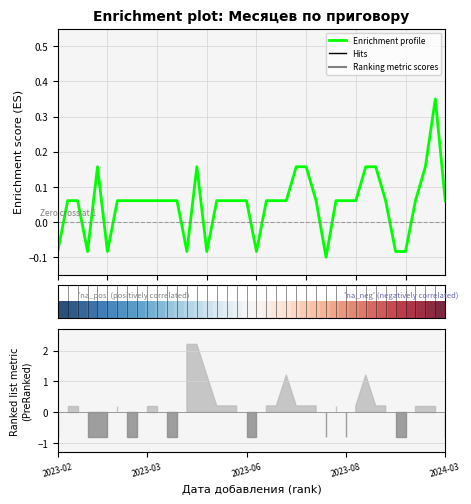

How many values in the Enrichment profile series are below 0?

9